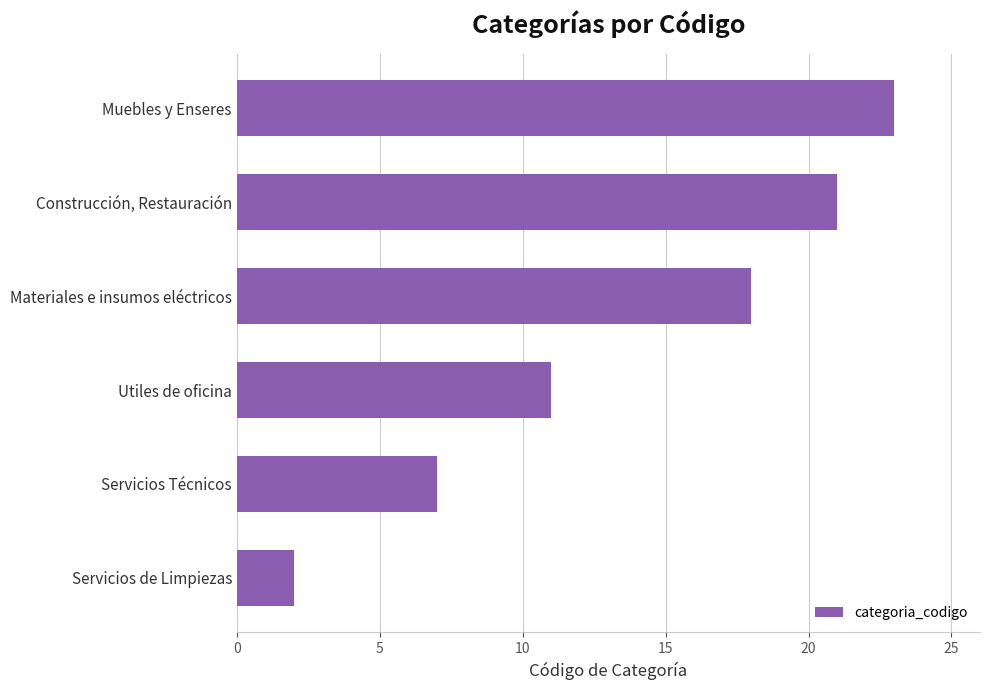

Rank the categories by value from highest to lowest.

Muebles y Enseres, Construcción, Restauración, Materiales e insumos eléctricos, Utiles de oficina, Servicios Técnicos, Servicios de Limpiezas